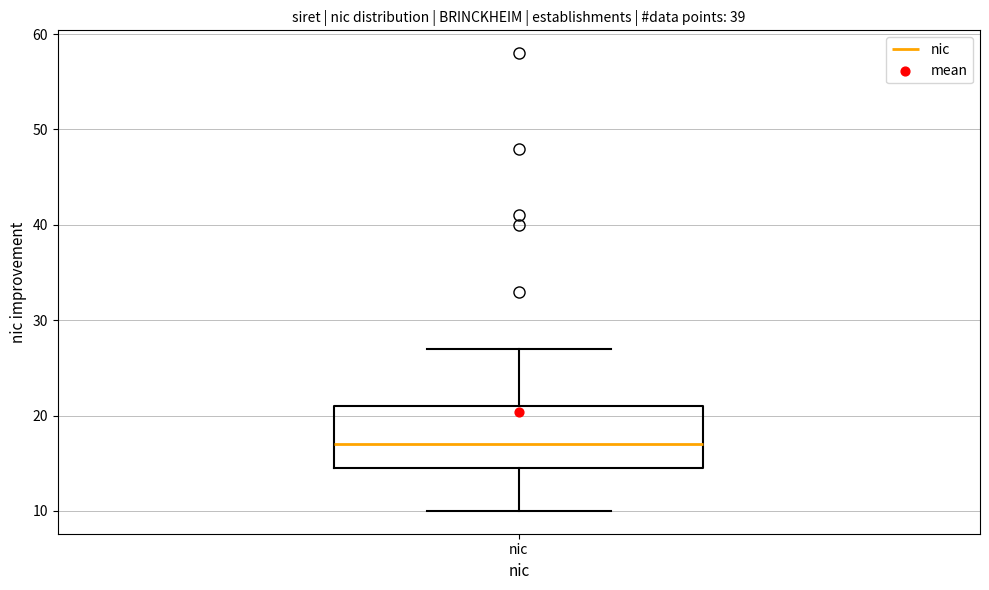

Transcribe this box plot: give where the median line is, the range the box spans, and where the two whiskers end, as read against the y-axis. The values are not printed on the chart, so give them approximately, as read against the axis.

median 17, box 15 to 21, whiskers 10 to 27